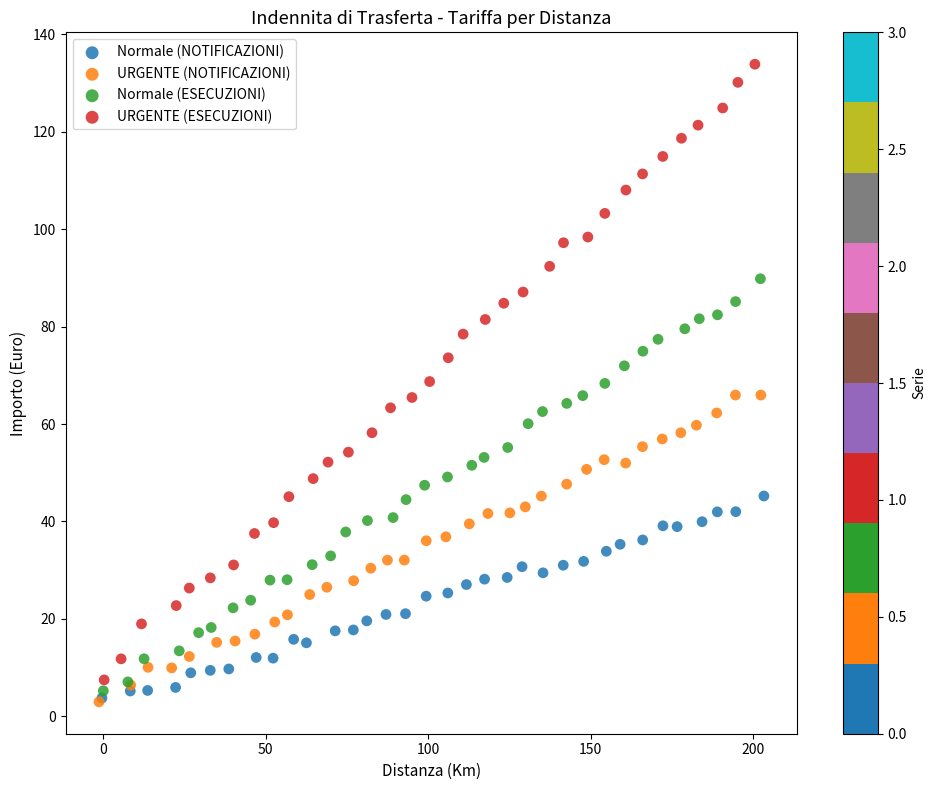

What are all the series names shown in the legend?

Normale (NOTIFICAZIONI), URGENTE (NOTIFICAZIONI), Normale (ESECUZIONI), URGENTE (ESECUZIONI)